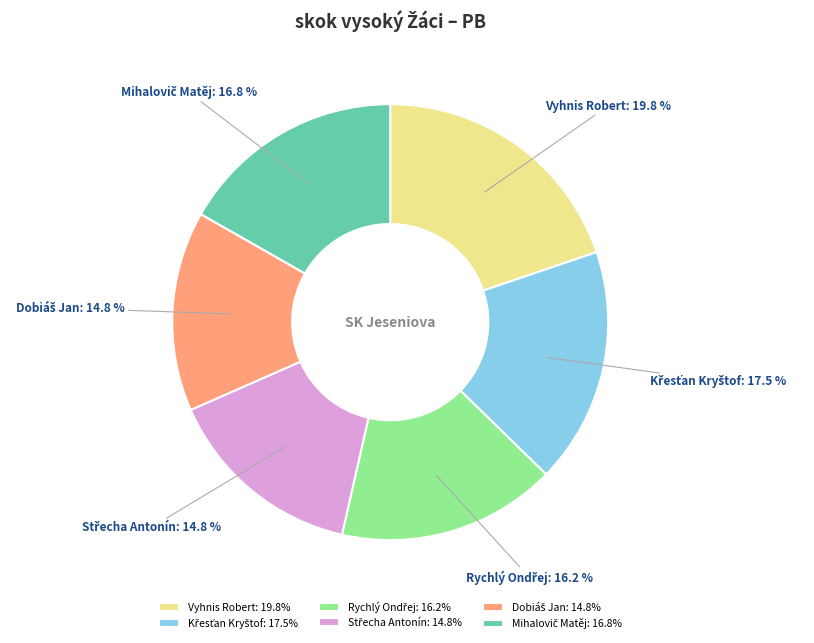

Is Vyhnis Robert the majority of the pie?

No